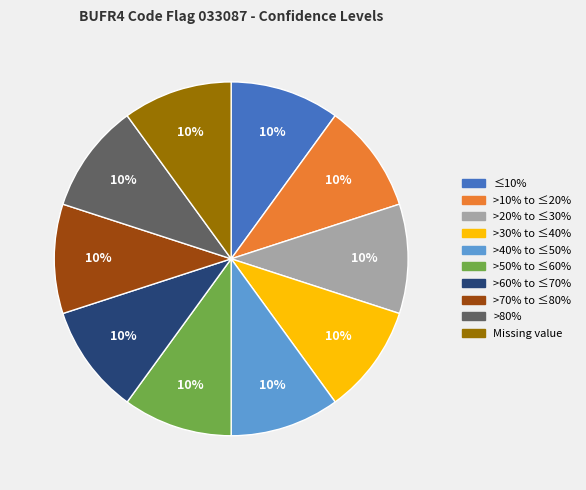

Is the sum of >70% to ≤80% and >30% to ≤40% greater than half?

No